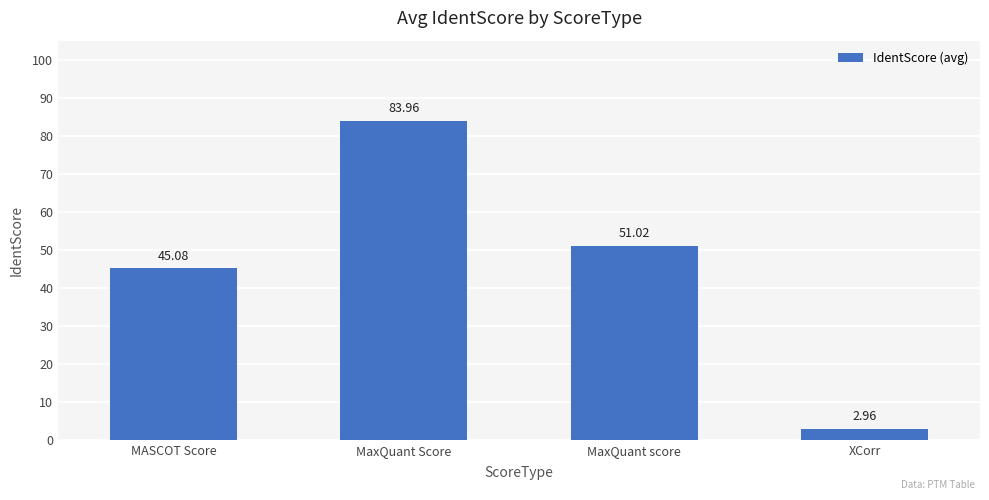

What is the label of the 4th bar from the right?

MASCOT Score